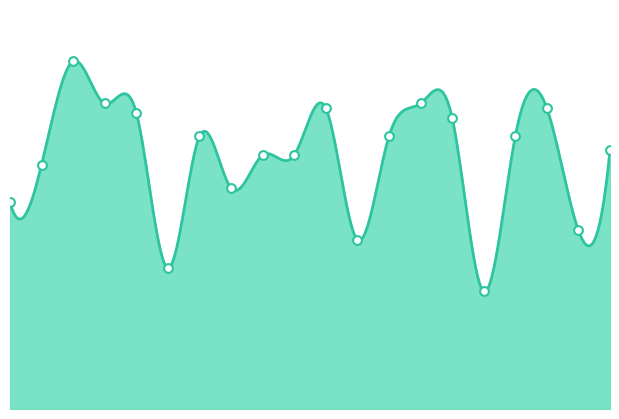

Approximately how many times larger is the value at SD NEGERI 157 MALUKU TENGAH compared to SD NEGERI 236 MALUKU TENGAH?

1.0